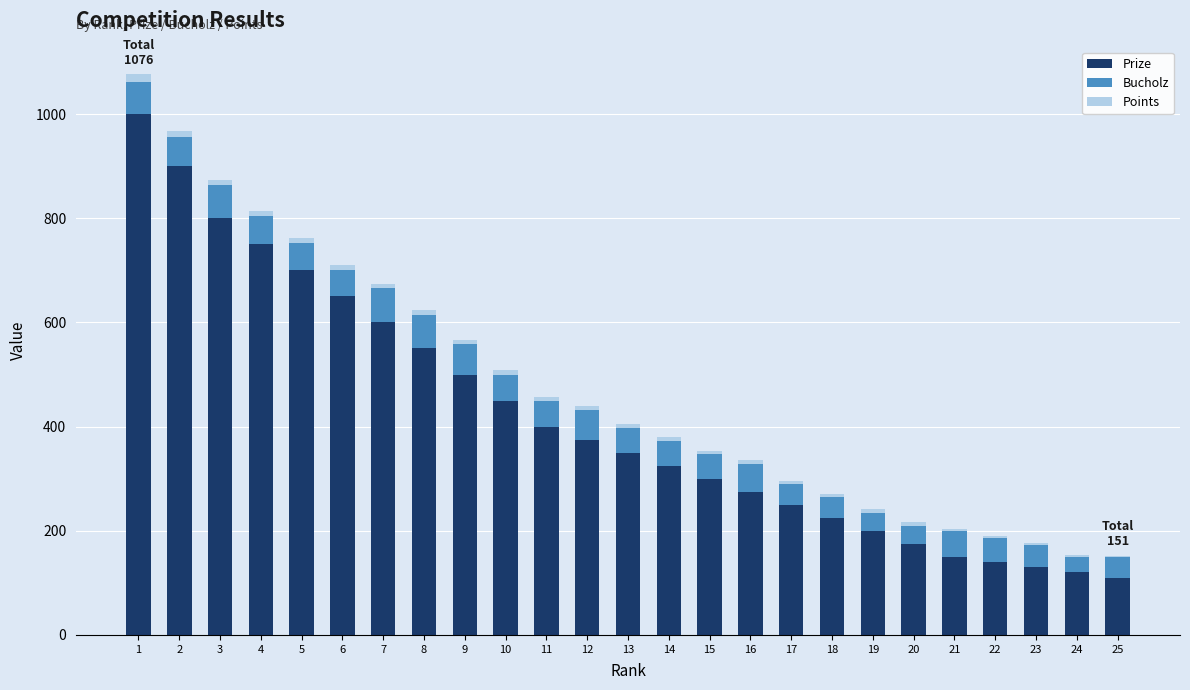

What is the sum of all Prize values?

10425